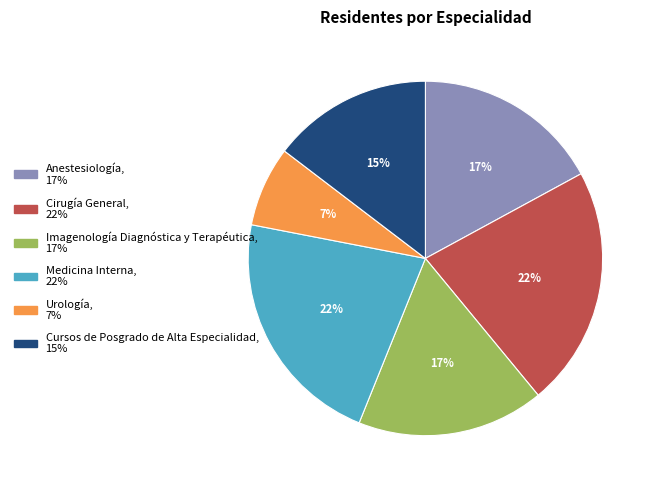

What is the ratio of the value at Cursos de Posgrado de Alta Especialidad to the value at Cirugía General?

0.7